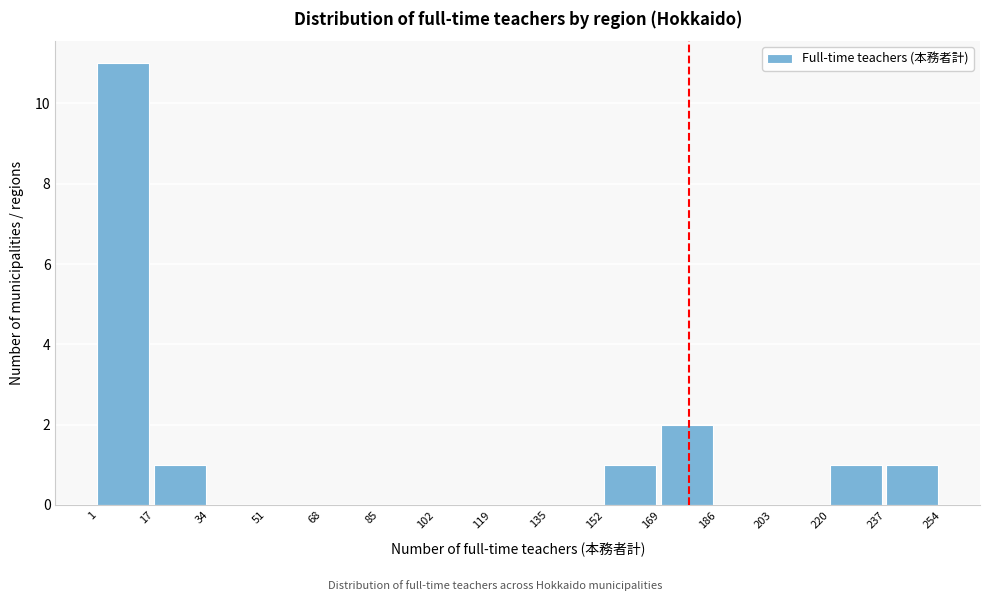

What is the height of the bar covering 169 to 186 on the x-axis? The values are not printed on the chart, so give them approximately, as read against the axis.

2